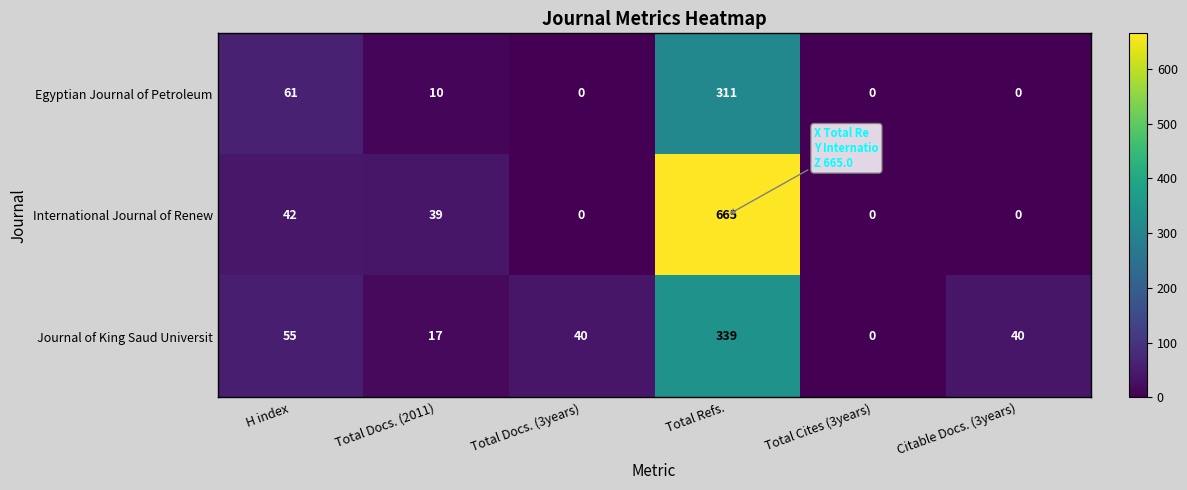

Read the International Journal of Renew value at Total Docs. (2011).

39